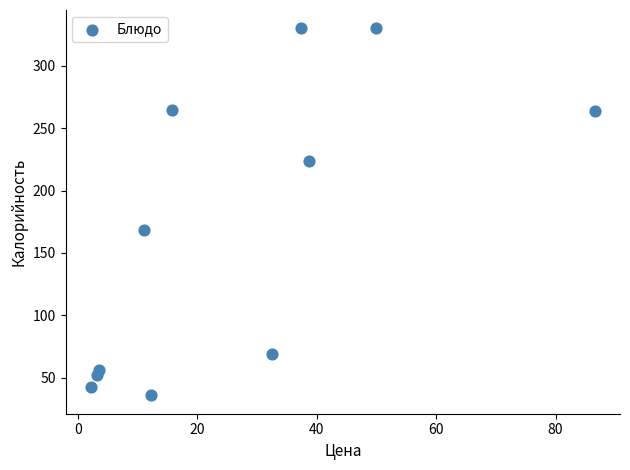

What is the range of X values (max minus min)?

84.4